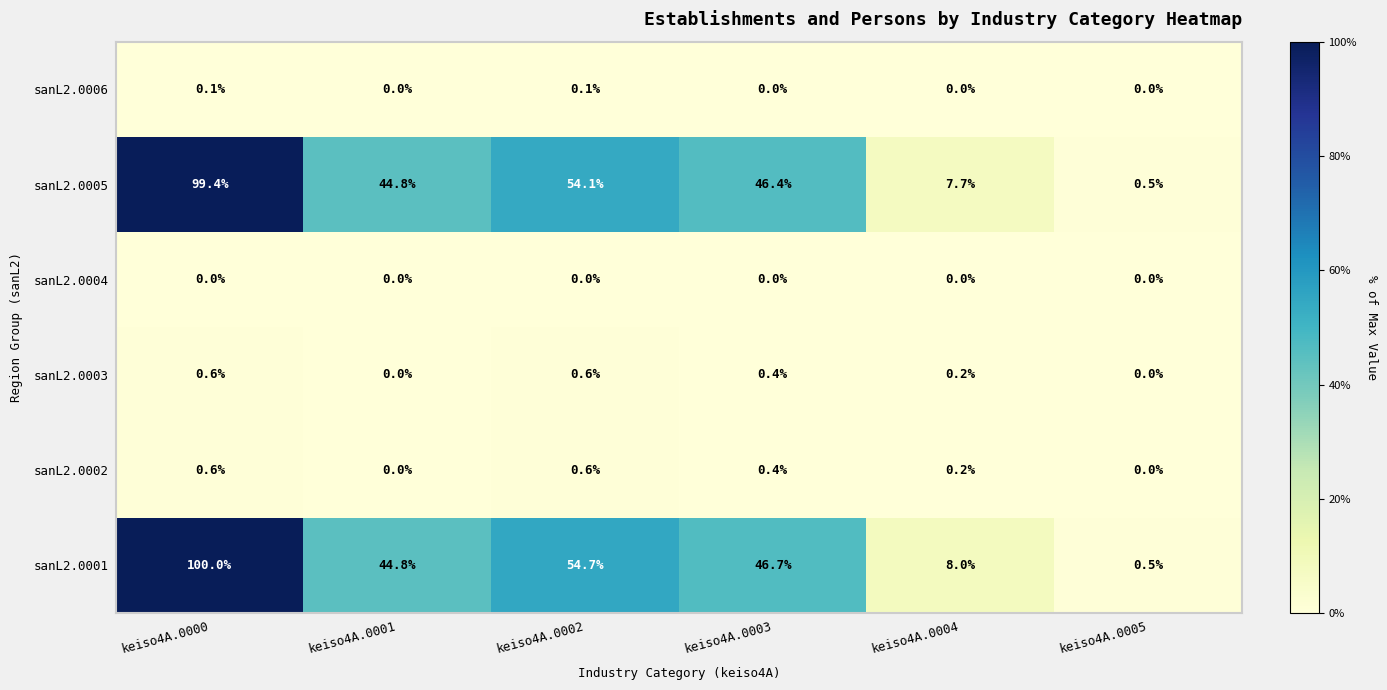

The sanL2.0001 series shows 8.0 at keiso4A.0004. True or false?

True